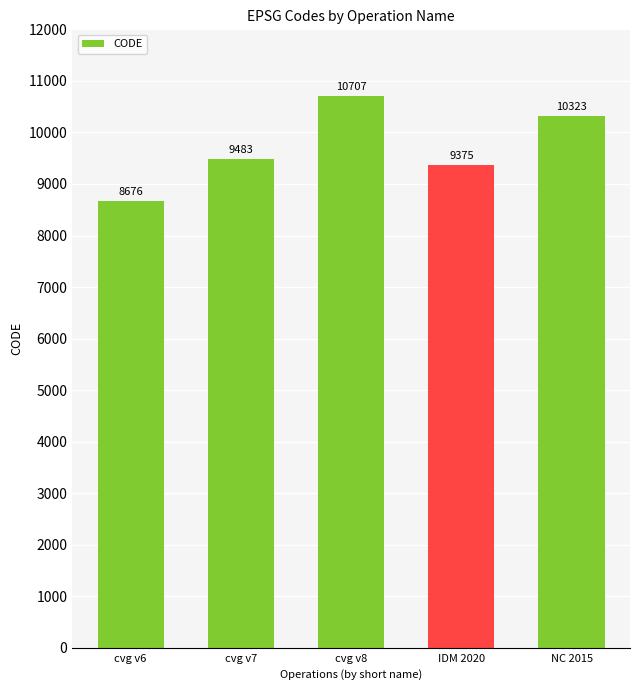

List the labels in order of value, smallest first.

cvg v6, IDM 2020, cvg v7, NC 2015, cvg v8